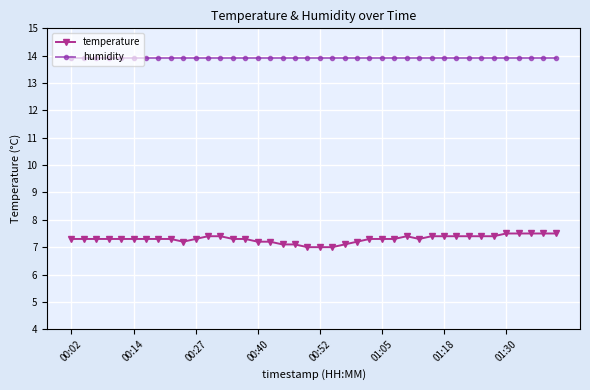

What is the value of the humidity point at the 40th from the left?

13.9